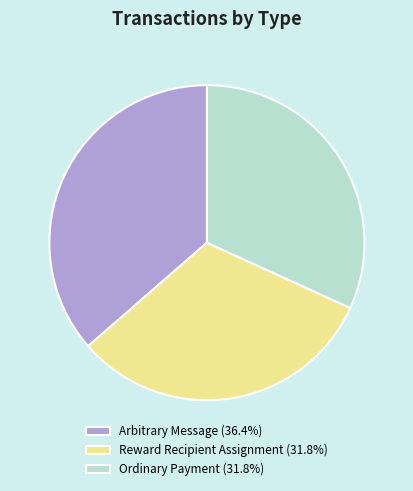

Does Arbitrary Message (36.4%) represent more than half of the total?

No